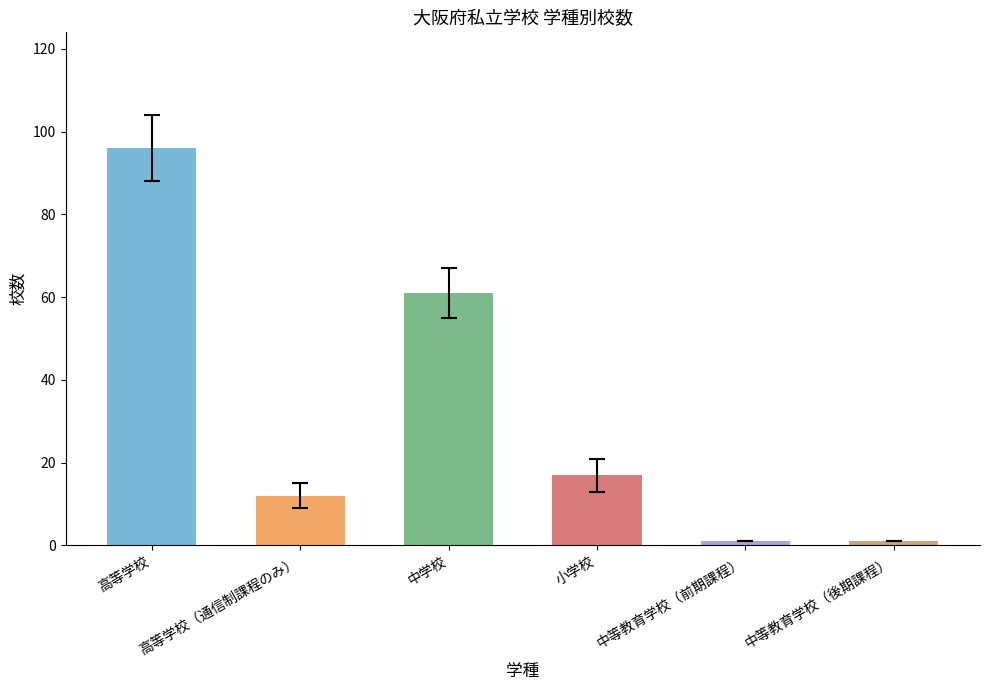

Where is the data nearest to the value 48?

中学校